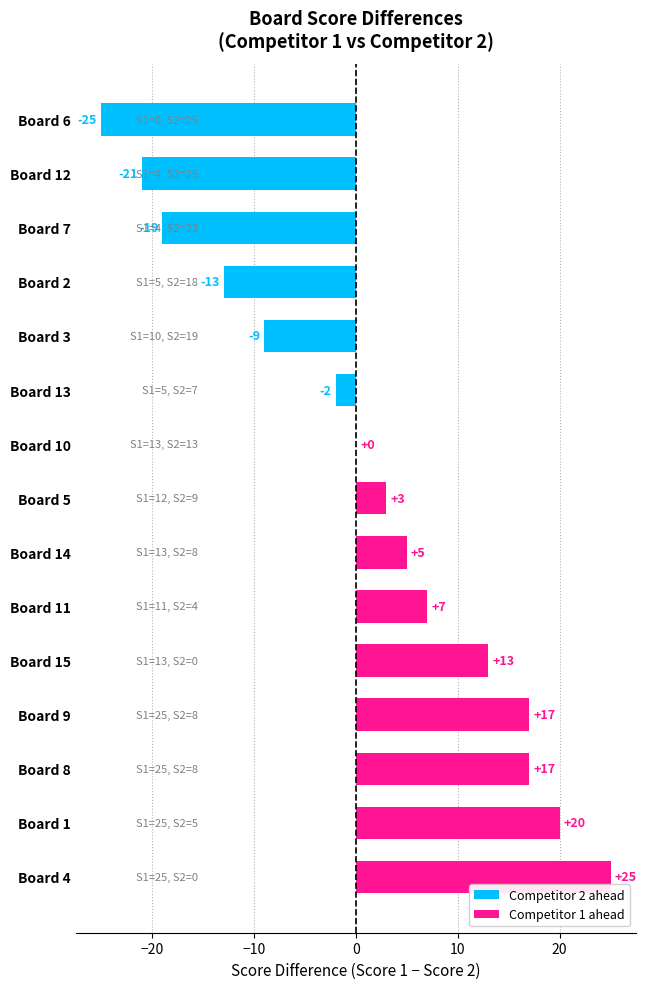

What is the sum of the values at Board 2 and Board 13?

-15